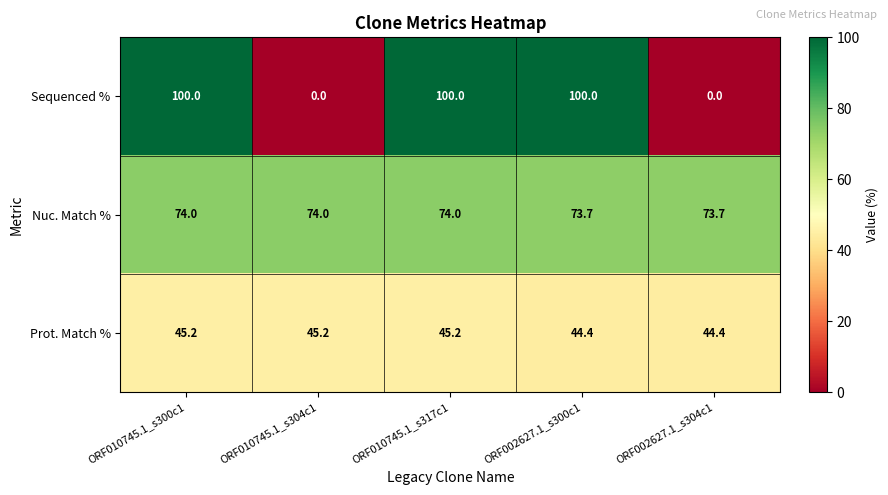

Rank the series at ORF002627.1_s300c1 from highest to lowest value.

Sequenced %, Nuc. Match %, Prot. Match %